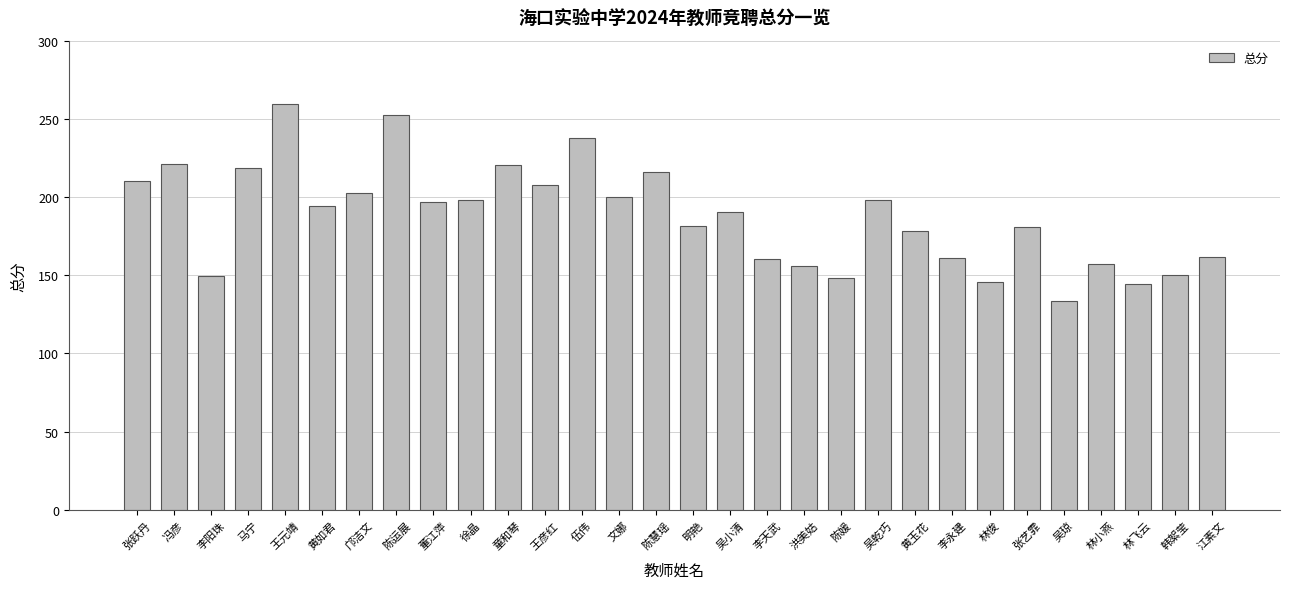

What is the average value?

187.8